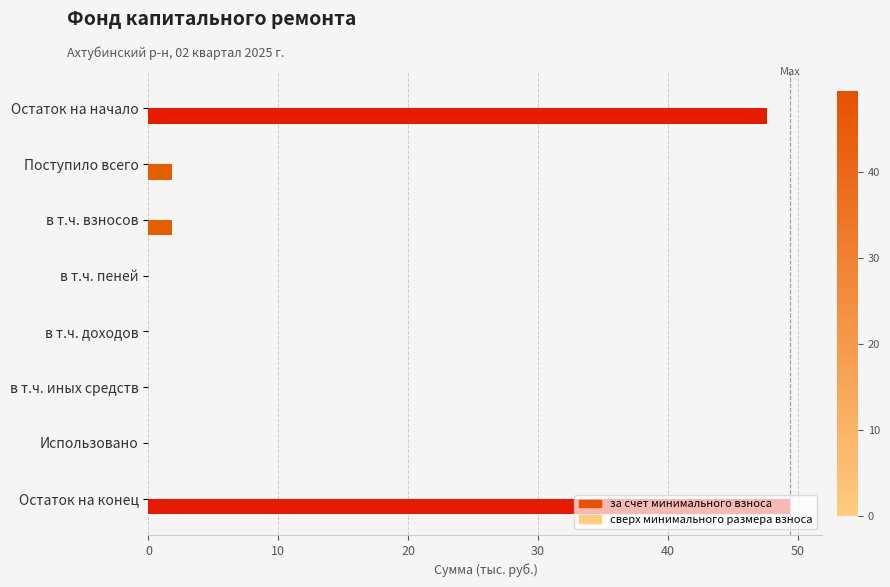

How many positive values does the за счет минимального взноса series have?

4